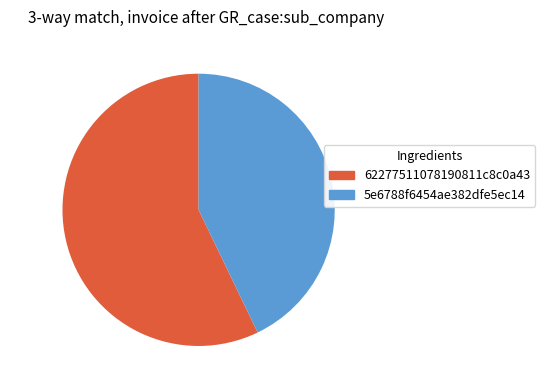

Is there a majority slice in this chart?

Yes